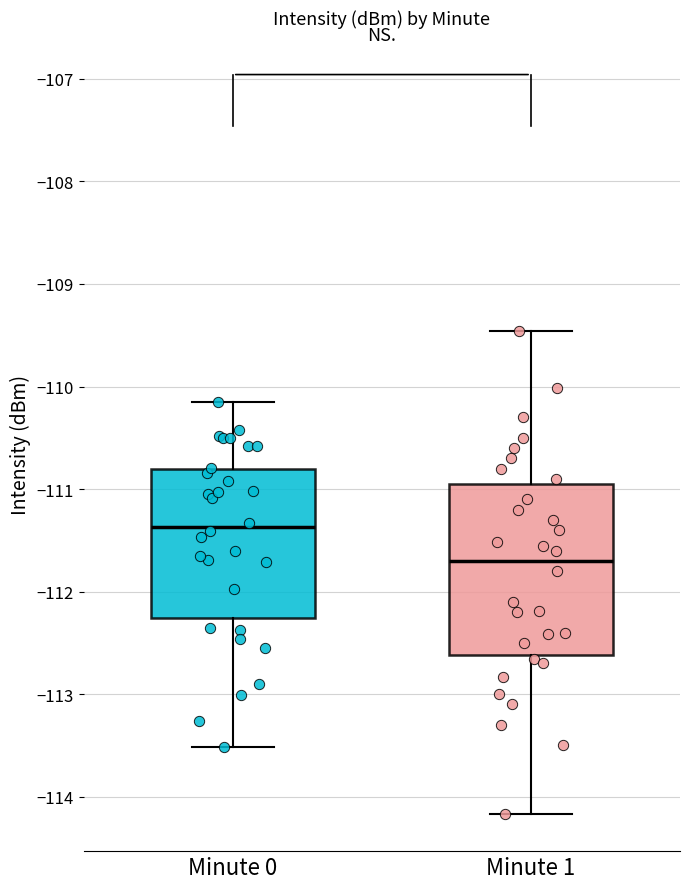

Comparing the boxes themselves (not the whiskers), which one is the tallest?

Minute 1